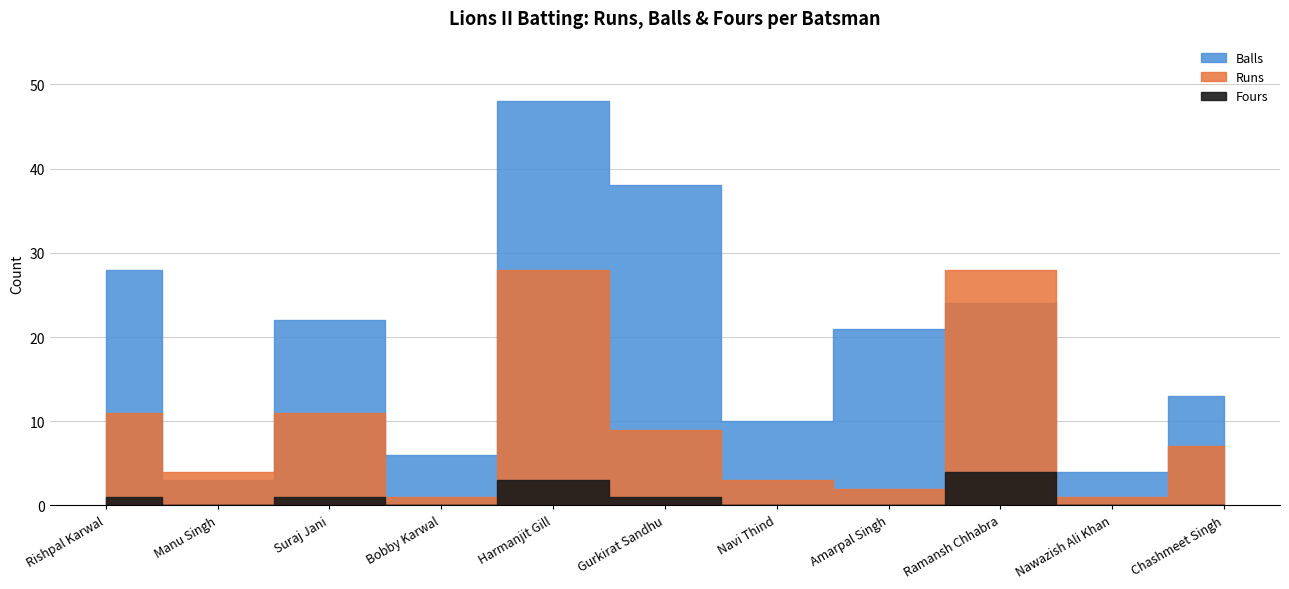

True or false: Balls has a value of 10 at Navi Thind.

True